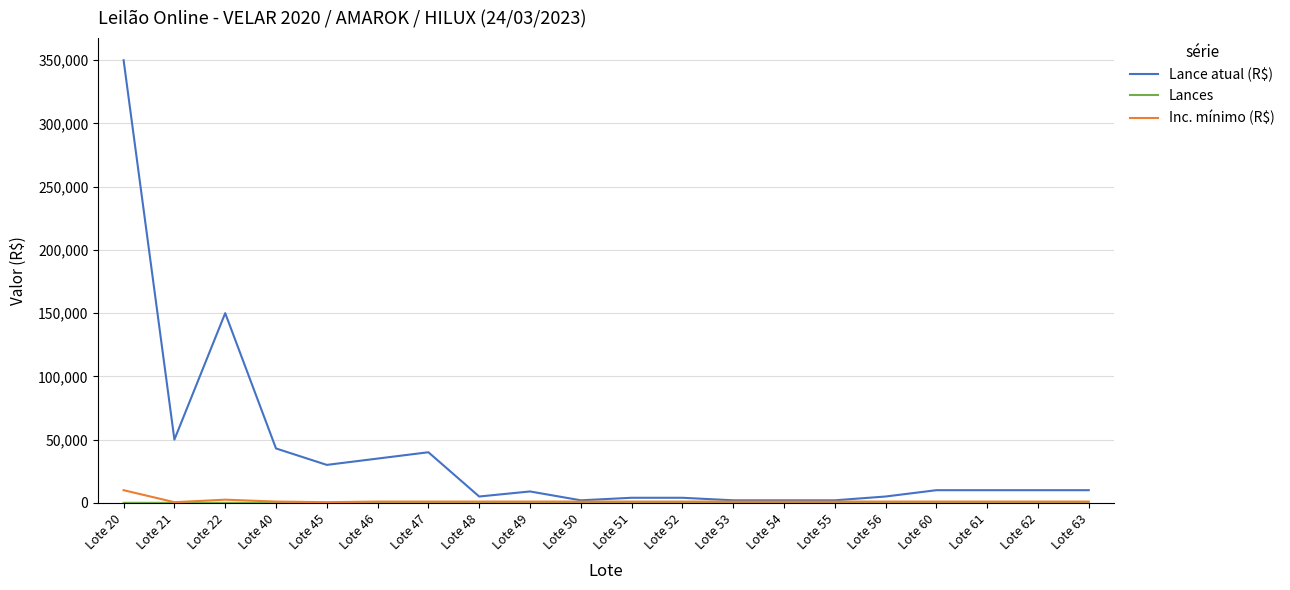

Which series has the largest range (max minus min)?

Lance atual (R$)